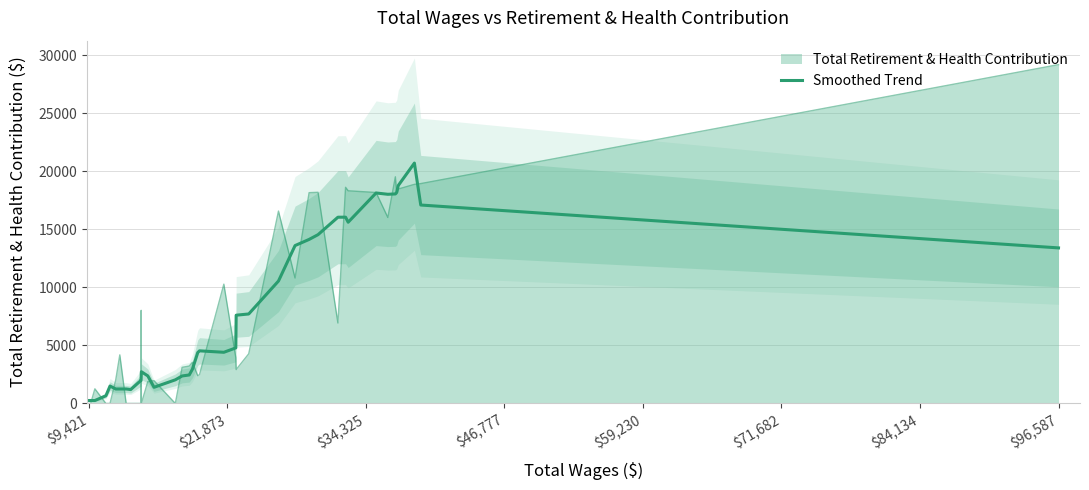

What is the value of the 2nd point from the left?

252.2